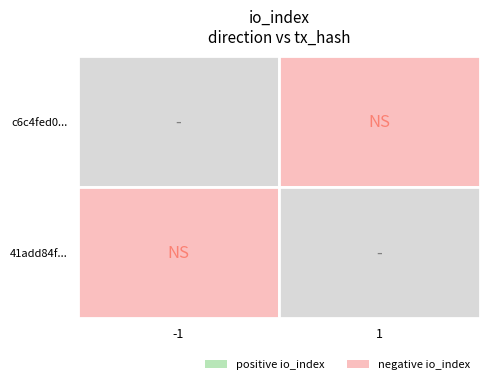

The 41add84f... series shows 1 at 1. True or false?

True